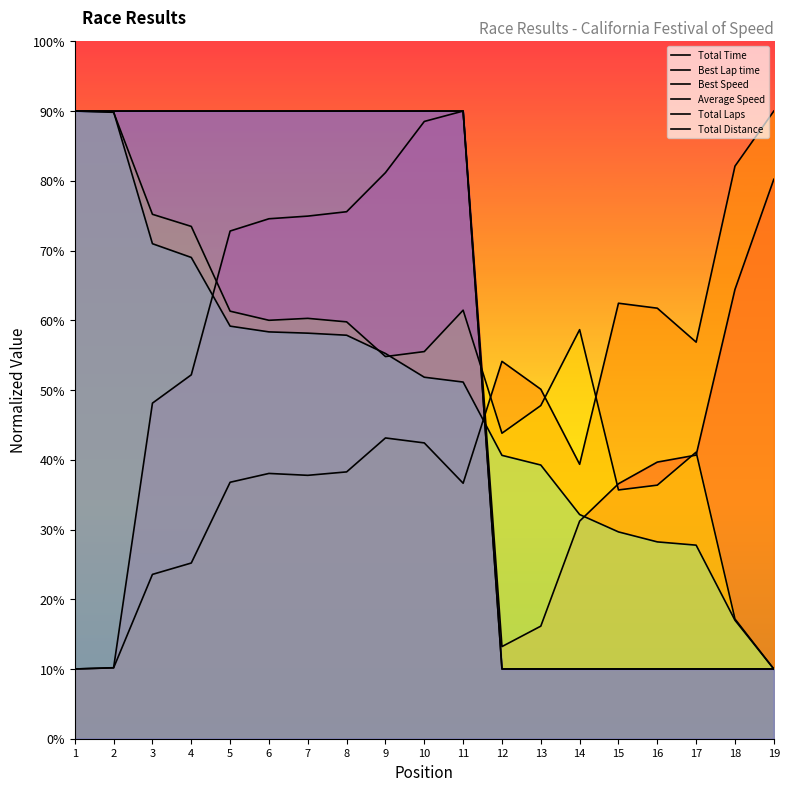

Is it true that Best Lap time equals 10.2 at 2?

True